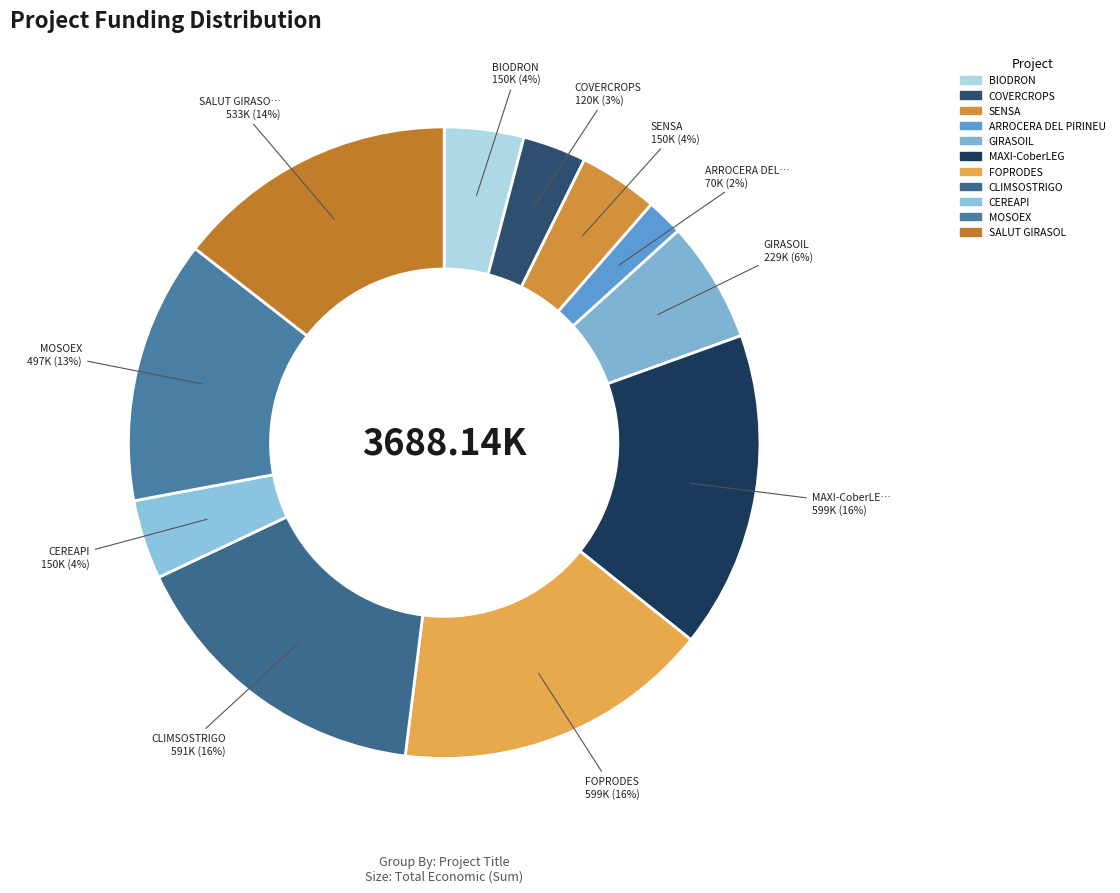

How many slices are in this pie chart?

11